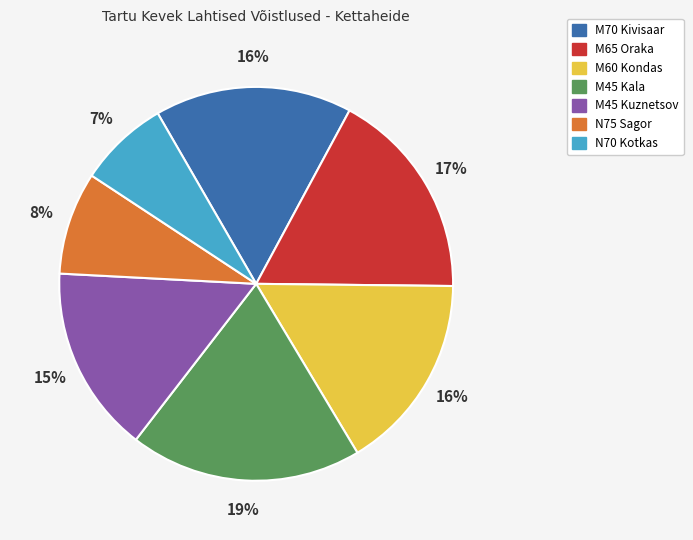

Which has a higher value, M45 Kala or M60 Kondas?

M45 Kala